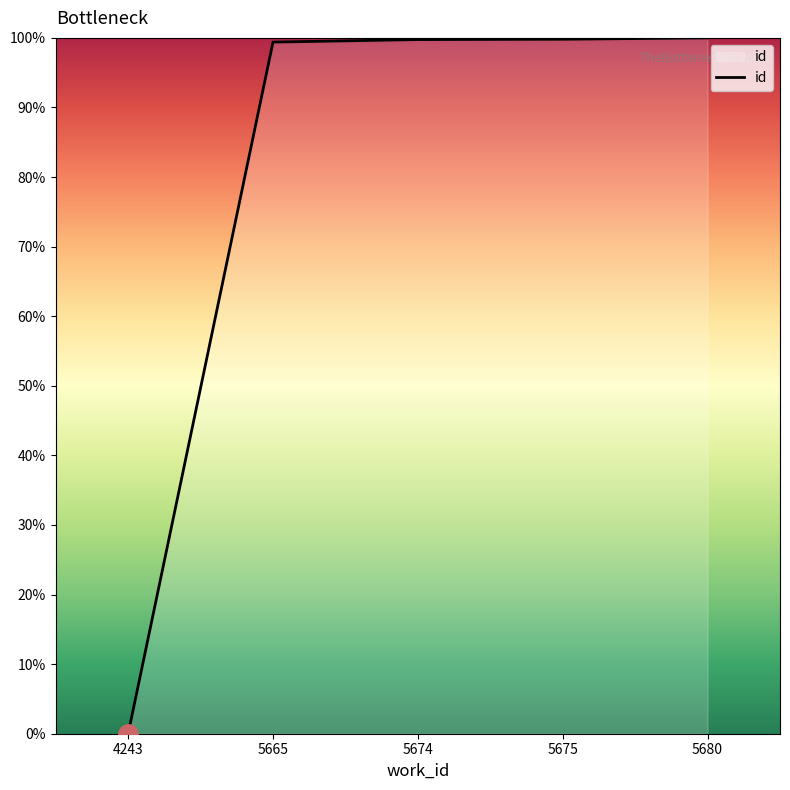

Approximately how many times larger is the value at 5665 compared to 5675?

1.0